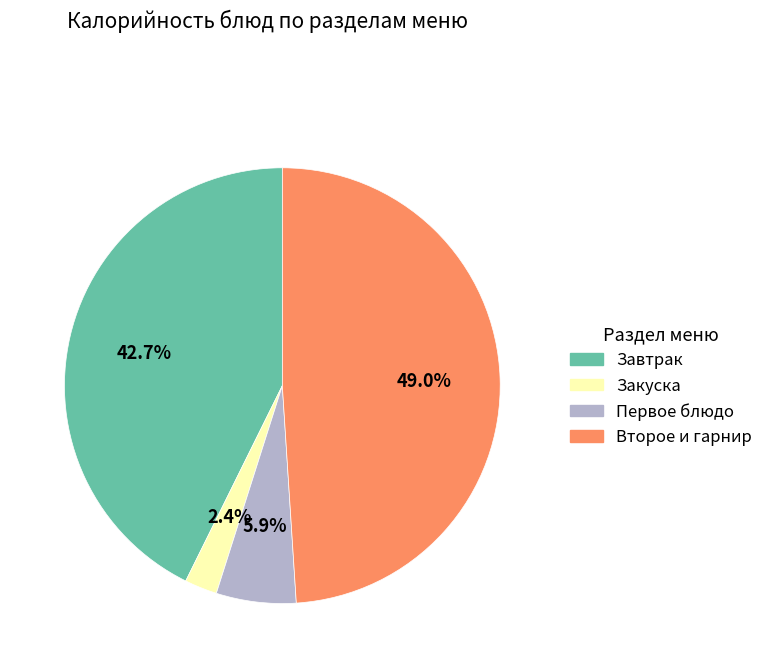

Is there a majority slice in this chart?

No